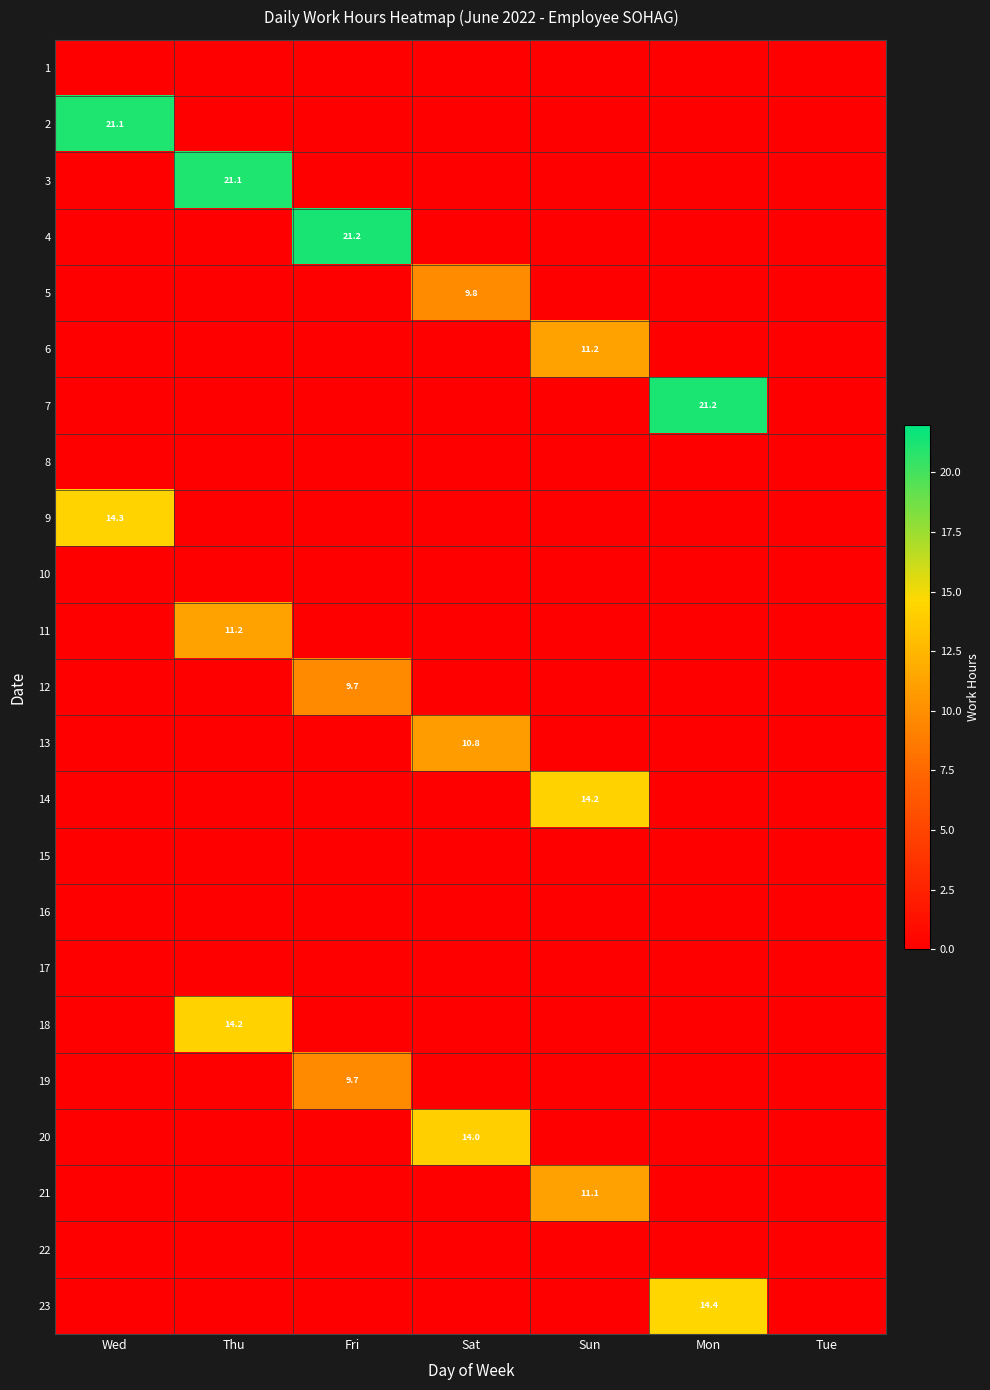

Is it true that 5 equals 9.8 at Sat?

True